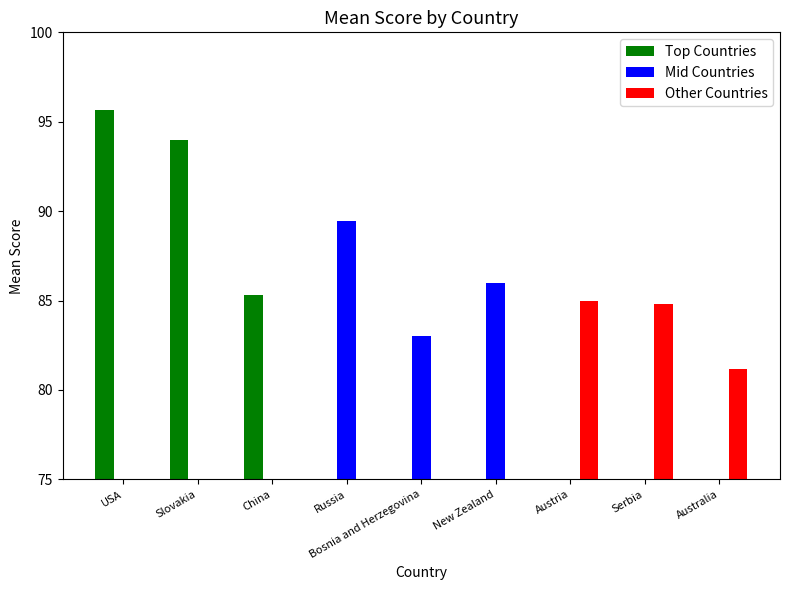

What is the label of the 3rd bar from the left?

China